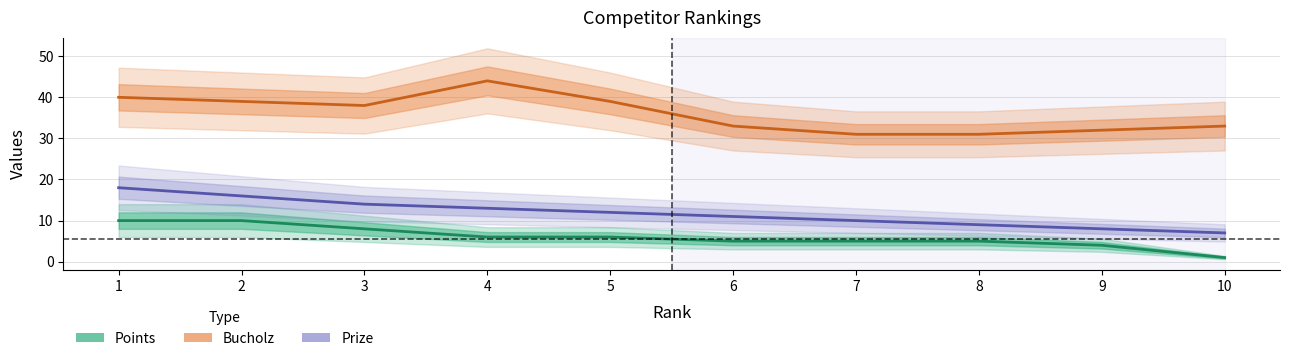

What is the value of the Bucholz point at the 10th from the left?

33